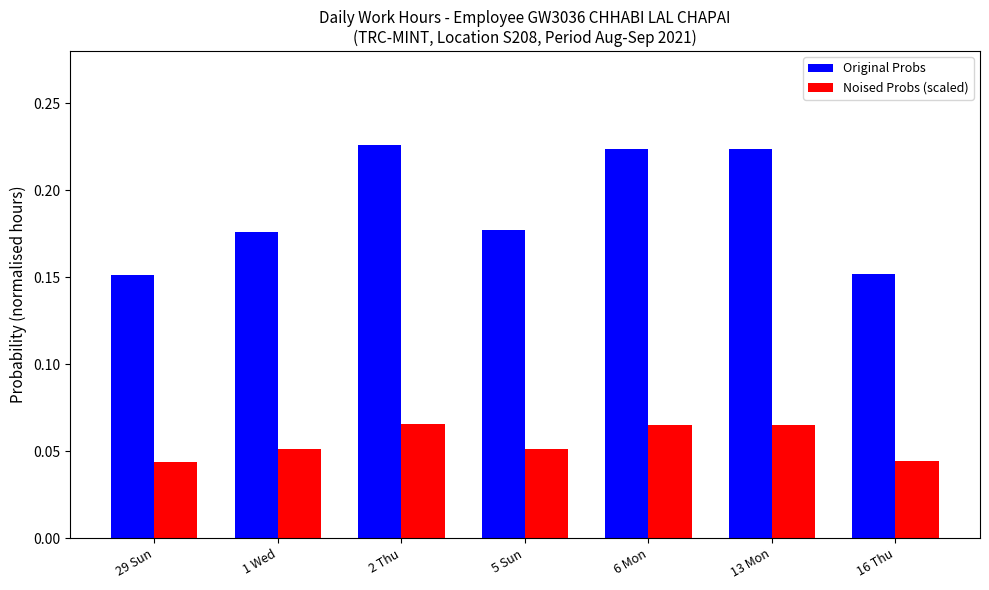

How many Noised Probs (scaled) values are between 0 and 1?

7